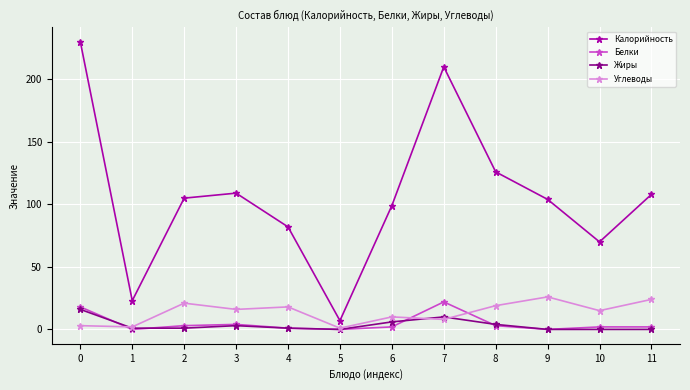

True or false: Калорийность has a value of 109 at 3.

True